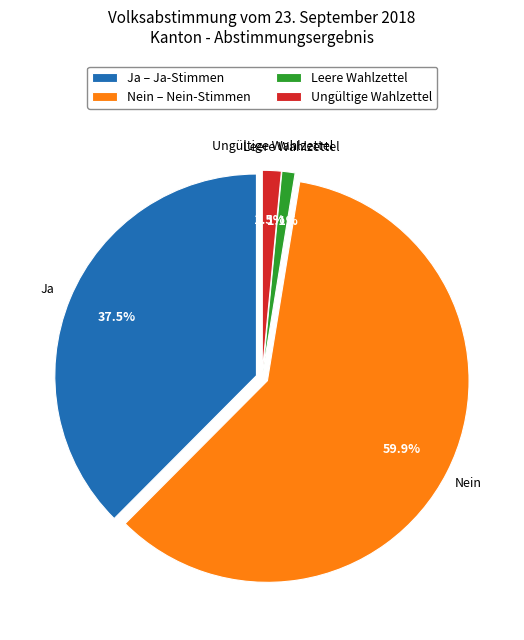

What is the change in value from Ja to Leere Wahlzettel?

-29227